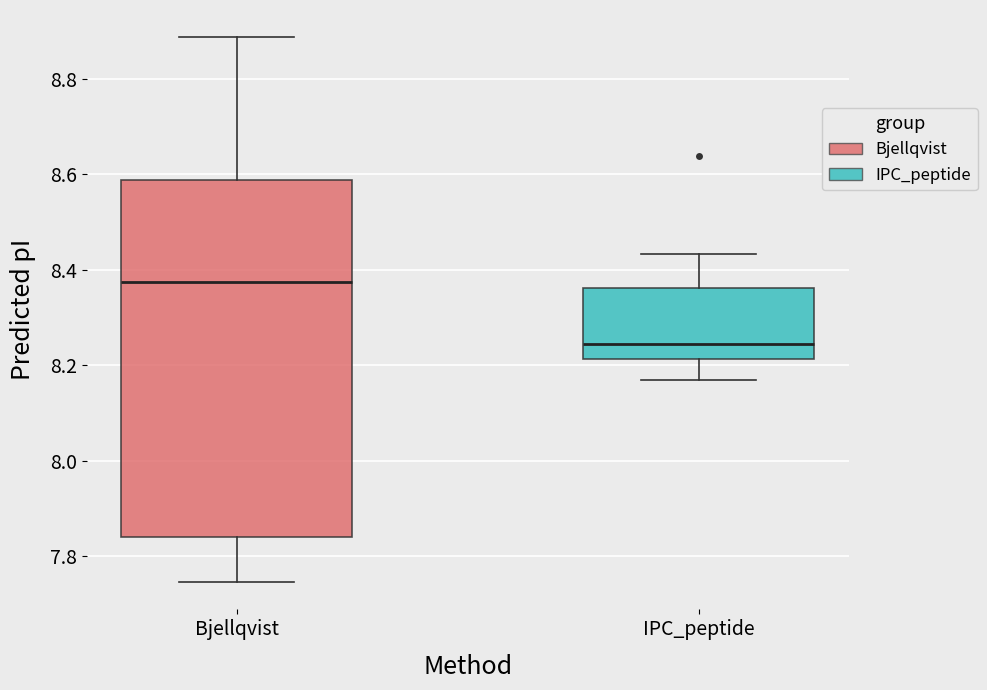

Where does the lower whisker of the box for IPC_peptide end on the y-axis? The values are not printed on the chart, so give them approximately, as read against the axis.

8.18